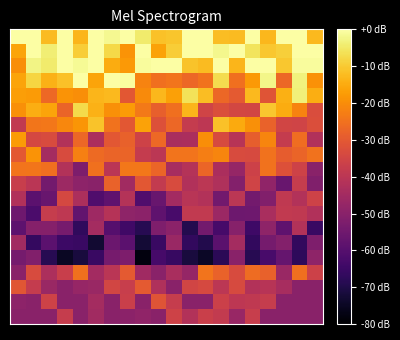

At which category is the sum across all series the highest?

18